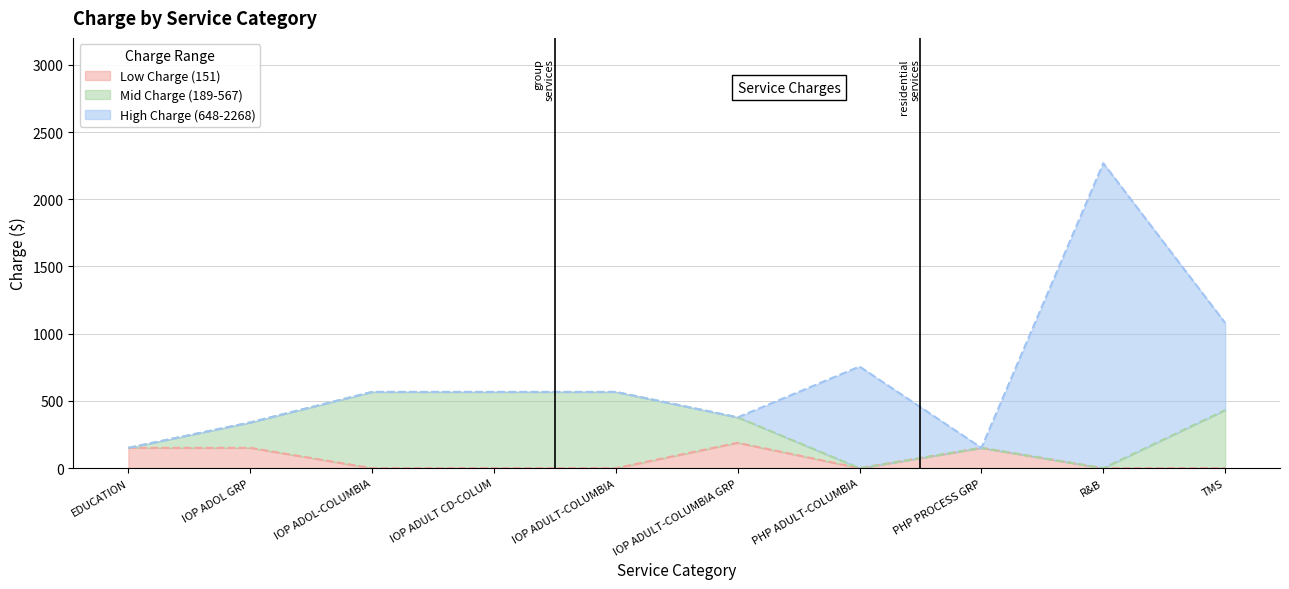

Reading right to left, list all the values displayed in this chart.

Low Charge (151): TMS=0	R&B=0	PHP PROCESS GRP=151	PHP ADULT-COLUMBIA=0	IOP ADULT-COLUMBIA GRP=189	IOP ADULT-COLUMBIA=0	IOP ADULT CD-COLUM=0	IOP ADOL-COLUMBIA=0	IOP ADOL GRP=151	EDUCATION=151
Mid Charge (189-567): TMS=432	R&B=0	PHP PROCESS GRP=0	PHP ADULT-COLUMBIA=0	IOP ADULT-COLUMBIA GRP=189	IOP ADULT-COLUMBIA=567	IOP ADULT CD-COLUM=567	IOP ADOL-COLUMBIA=567	IOP ADOL GRP=189	EDUCATION=0
High Charge (648-2268): TMS=648	R&B=2268	PHP PROCESS GRP=0	PHP ADULT-COLUMBIA=756	IOP ADULT-COLUMBIA GRP=0	IOP ADULT-COLUMBIA=0	IOP ADULT CD-COLUM=0	IOP ADOL-COLUMBIA=0	IOP ADOL GRP=0	EDUCATION=0